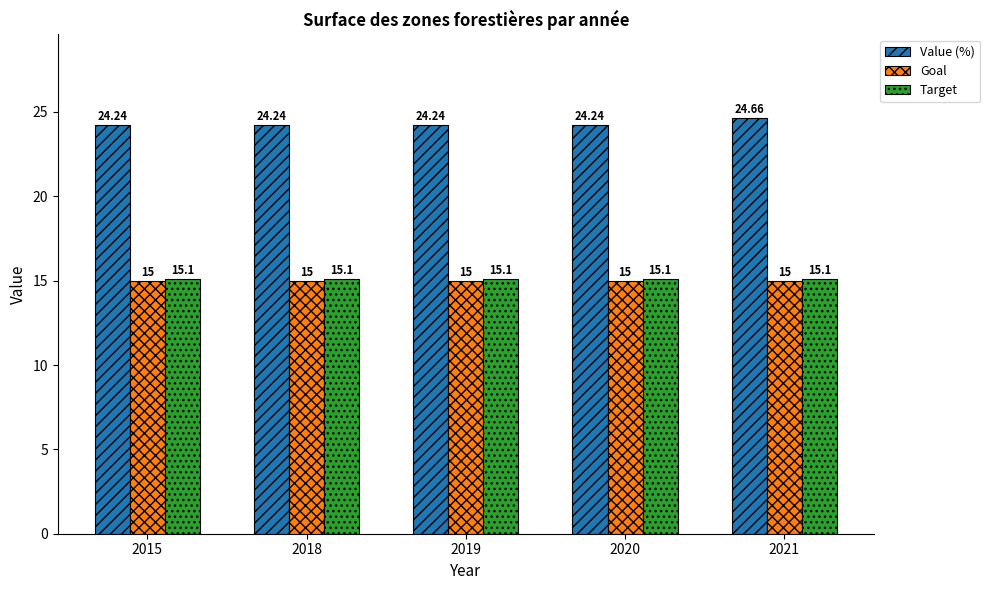

How many bars are there in total?

15